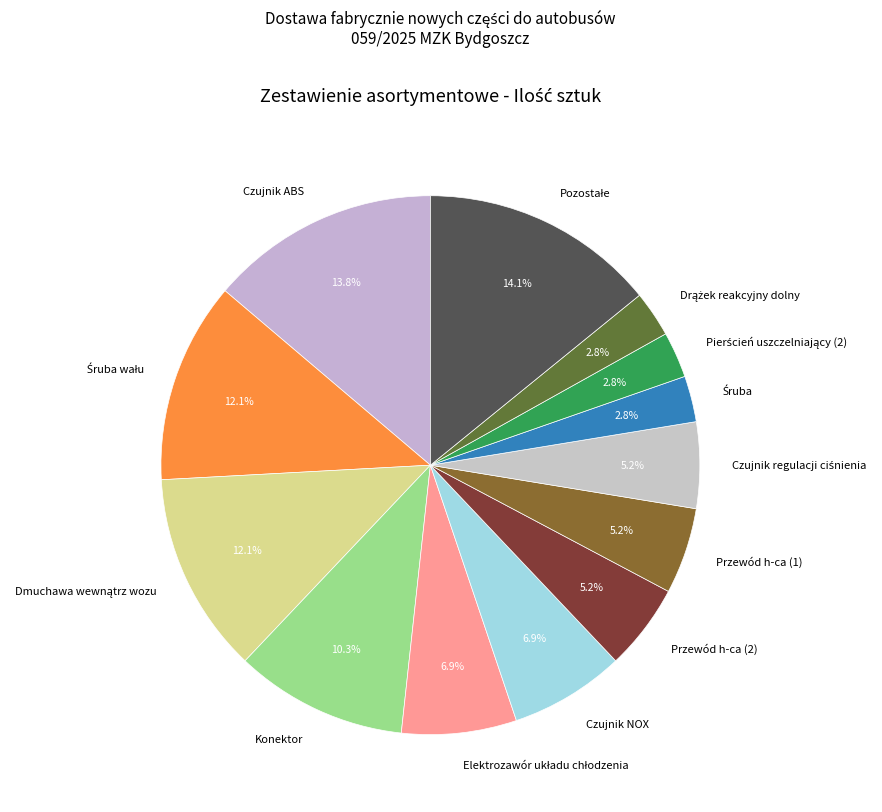

How much of the chart is everything except Konektor?

89.7%